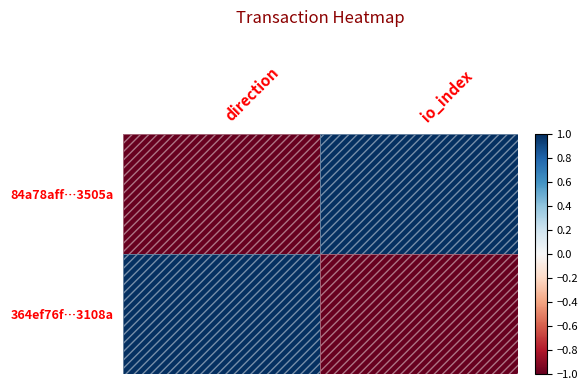

How many categories are shown in the chart?

2